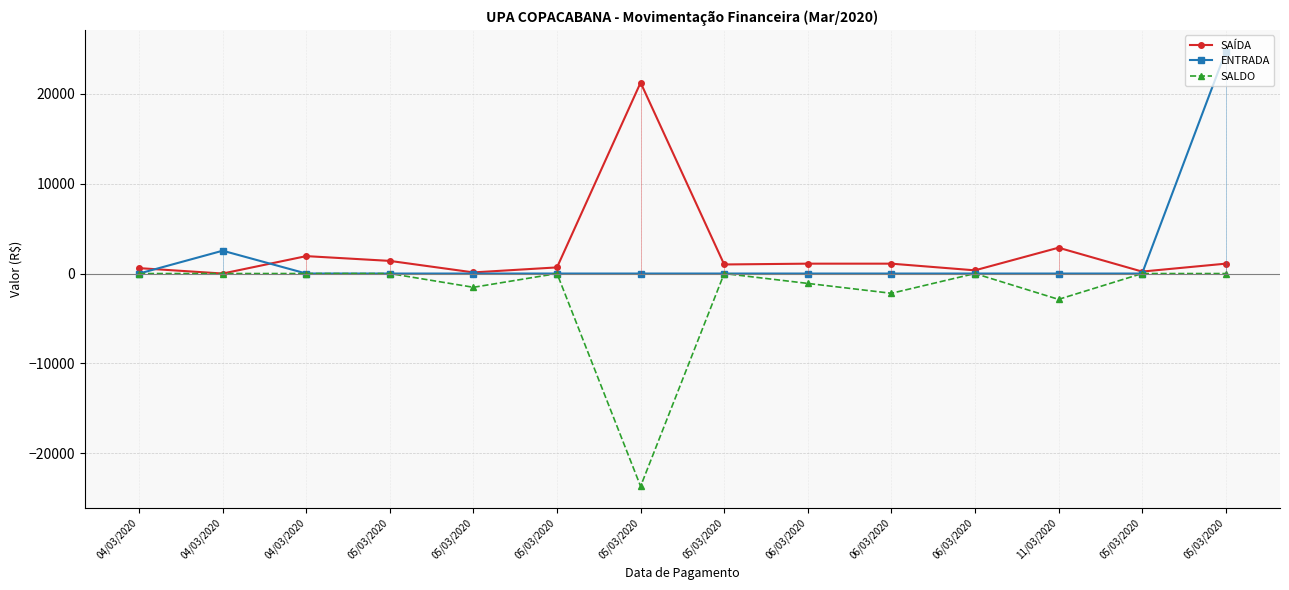

What is the sum of all ENTRADA values?

27254.5